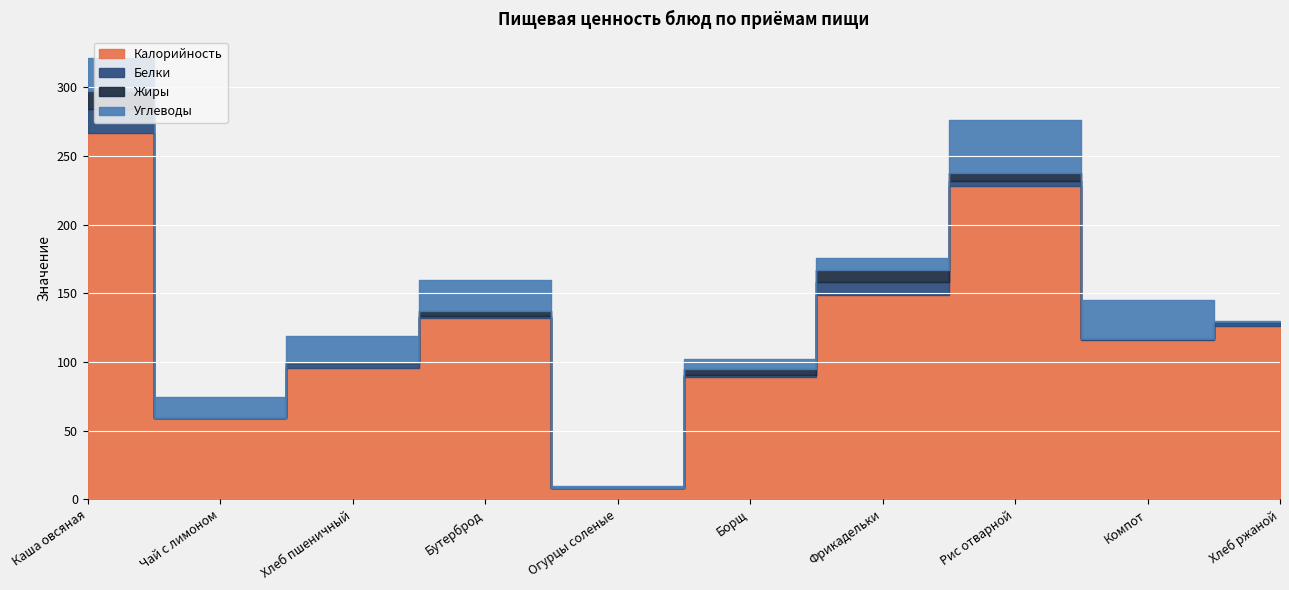

How many categories are shown in the chart?

10